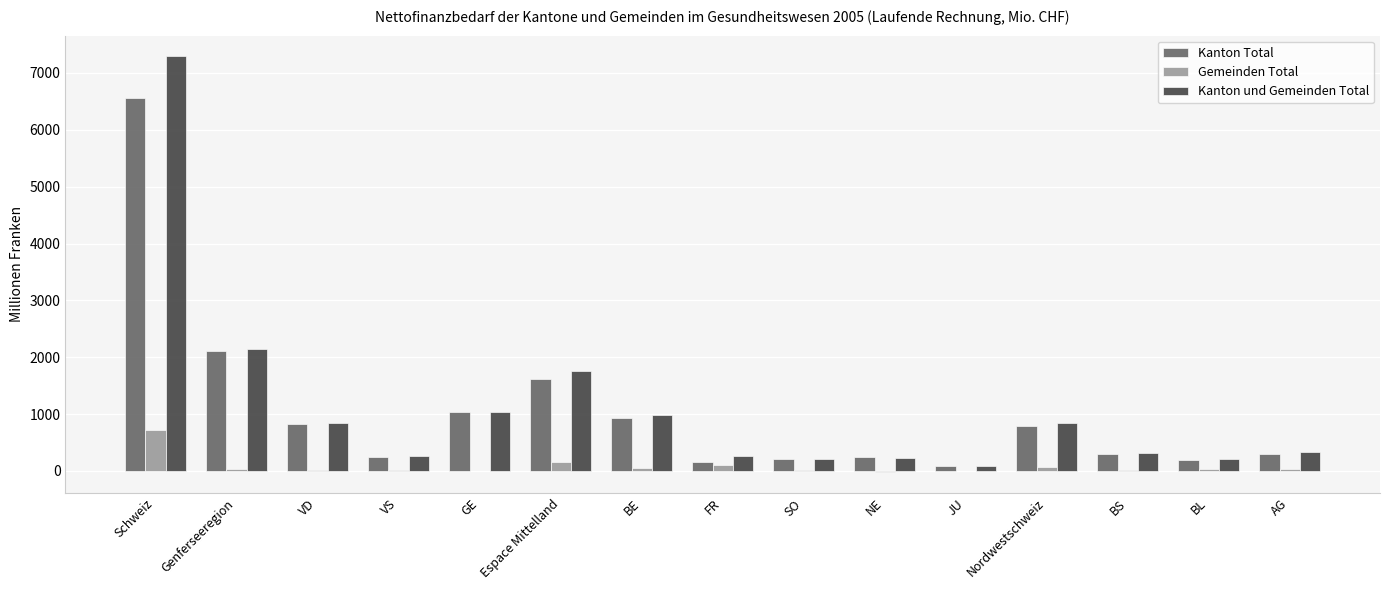

How many values in the Gemeinden Total series exceed 28?

8